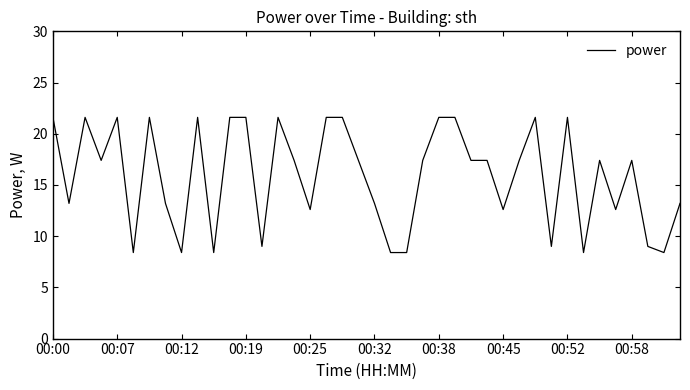

How many lines are shown in the chart?

1